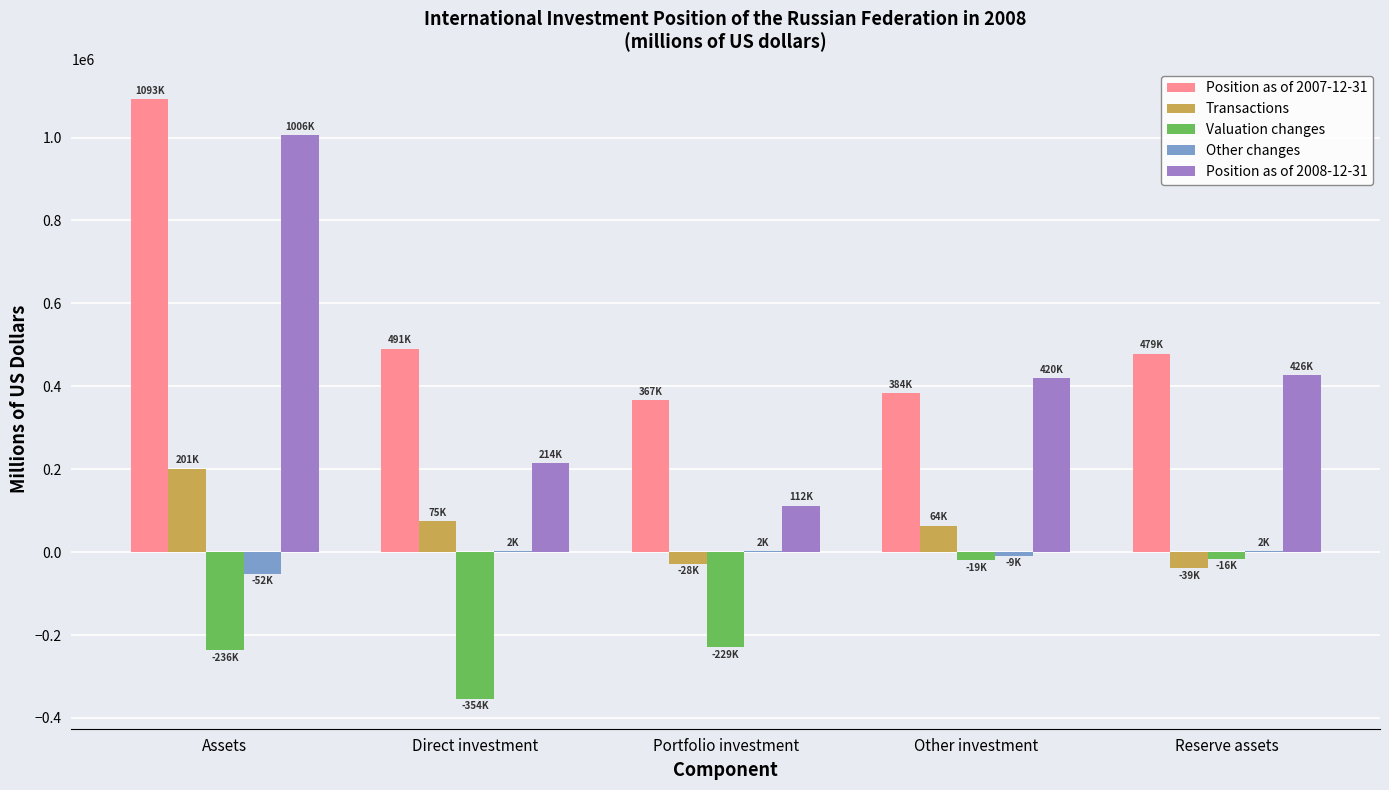

What is the sum of all Valuation changes values?

-854072